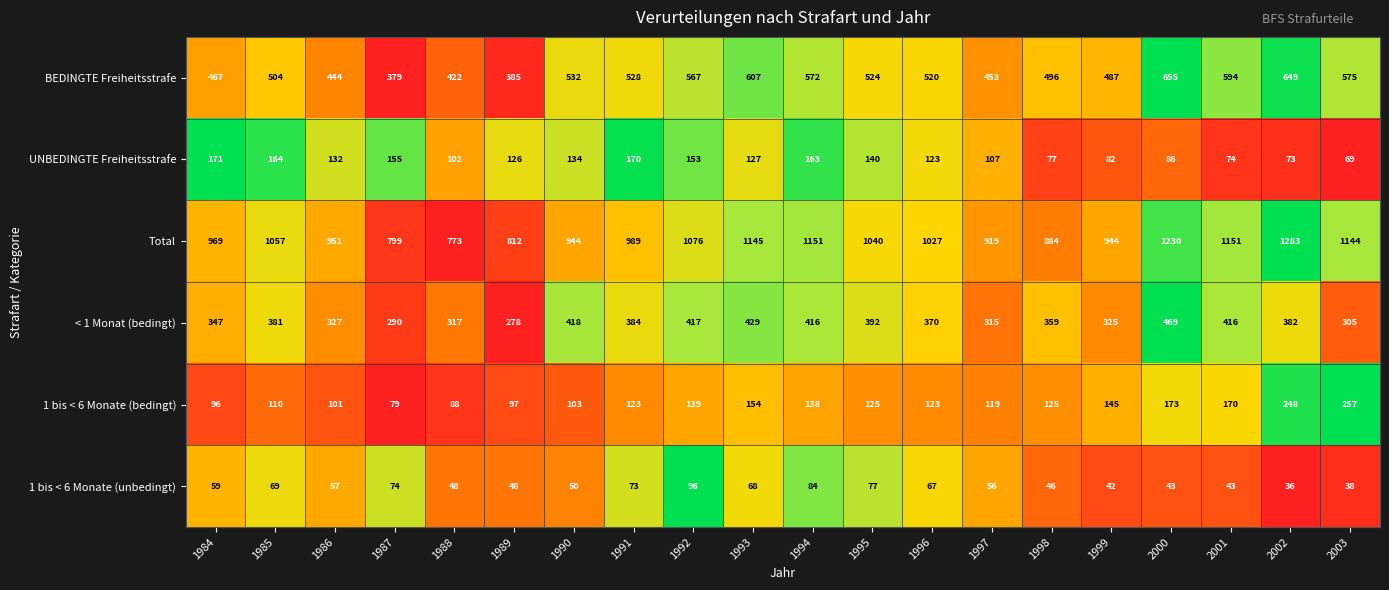

What is the maximum value shown in the chart?

1283